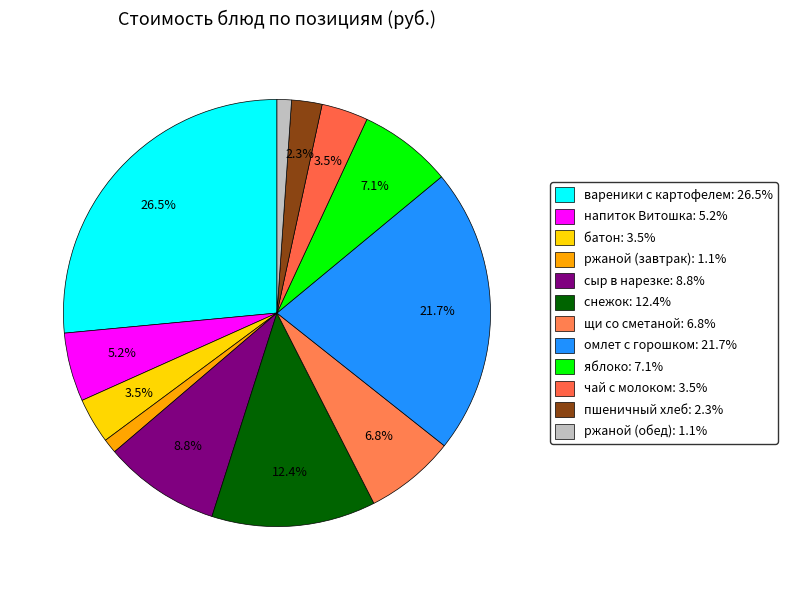

Count the number of slices in the pie.

12